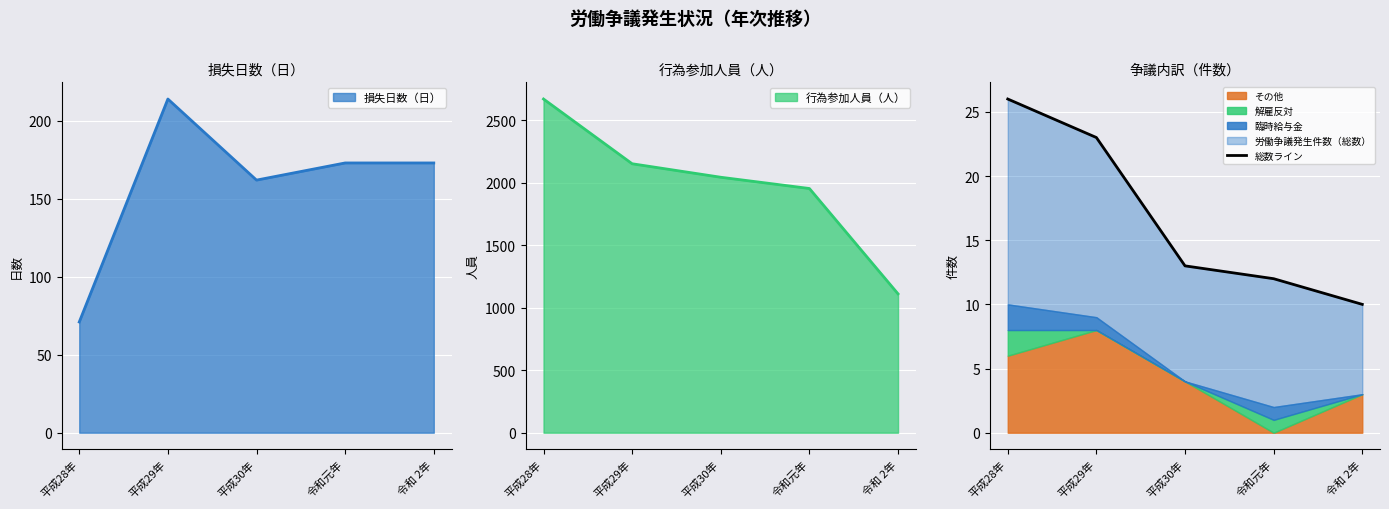

Where does the data first go above 13?

平成28年